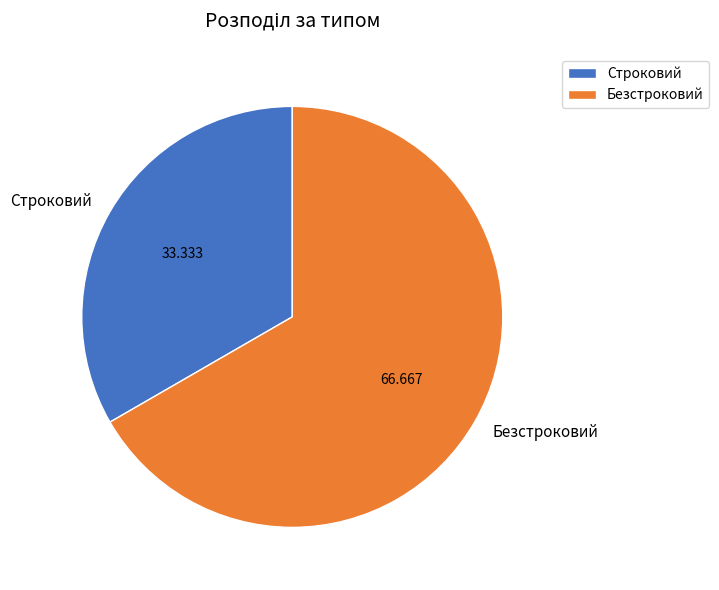

Between Строковий and Безстроковий, which is larger?

Безстроковий